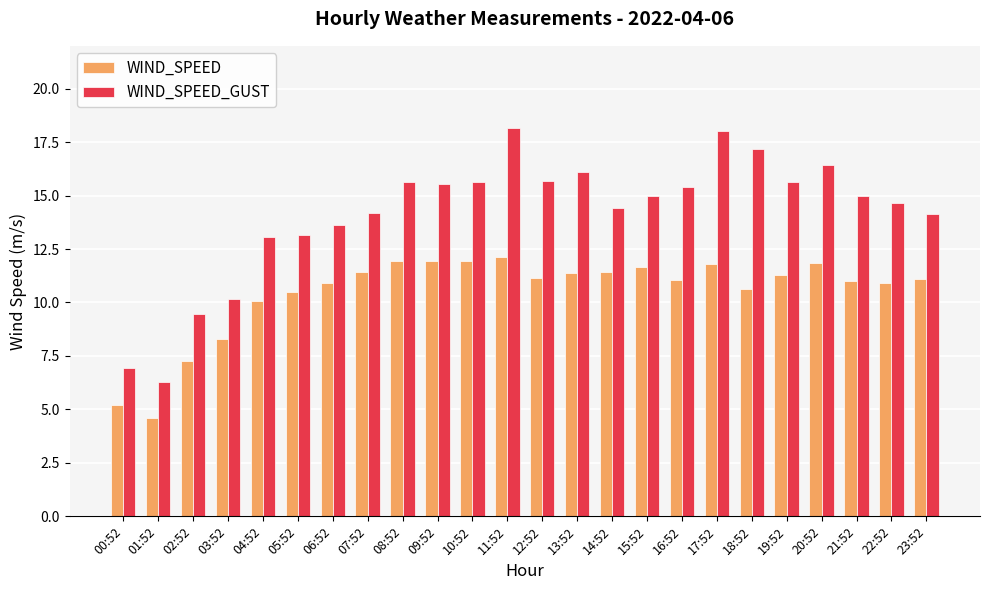

Which category has the lowest value across all series?

01:52